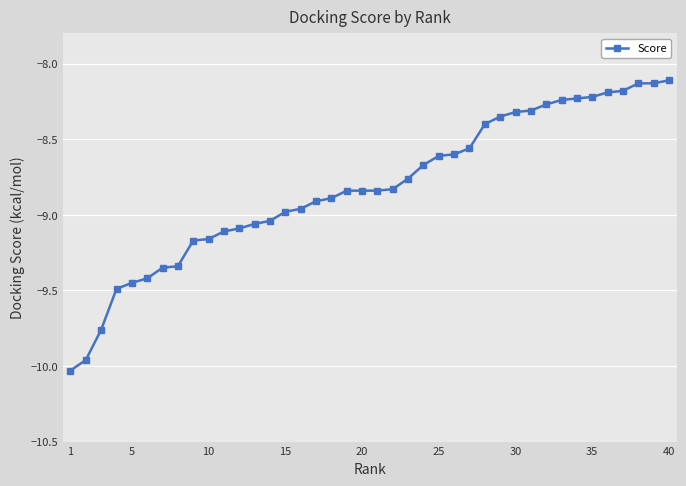

What is the sum of all values?

-352.8